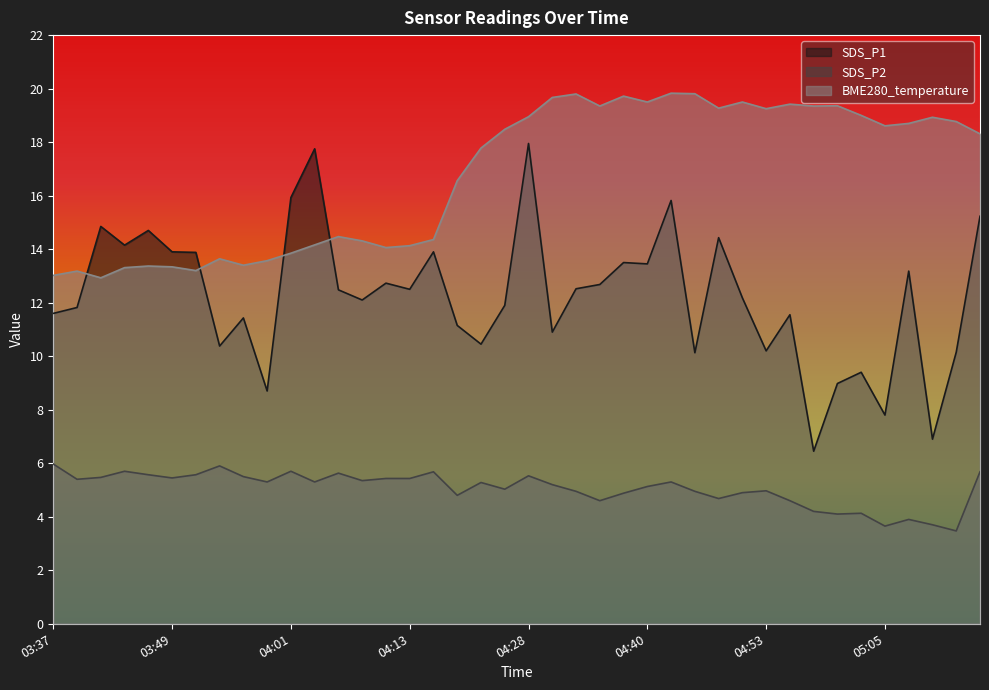

What is the label of the 27th point from the right?

04:08